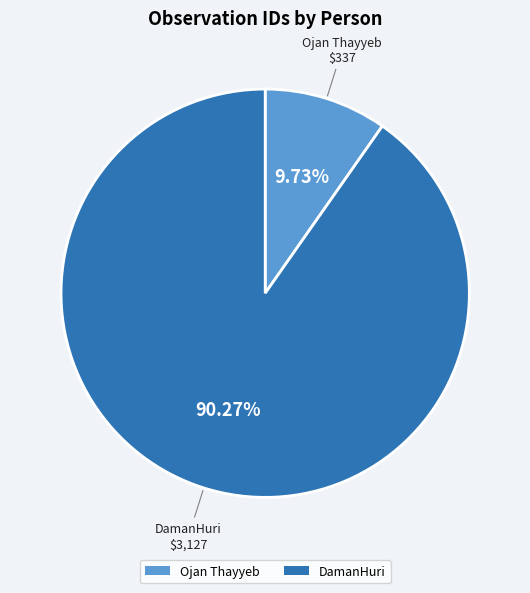

True or false: DamanHuri accounts for 76% of the total.

False